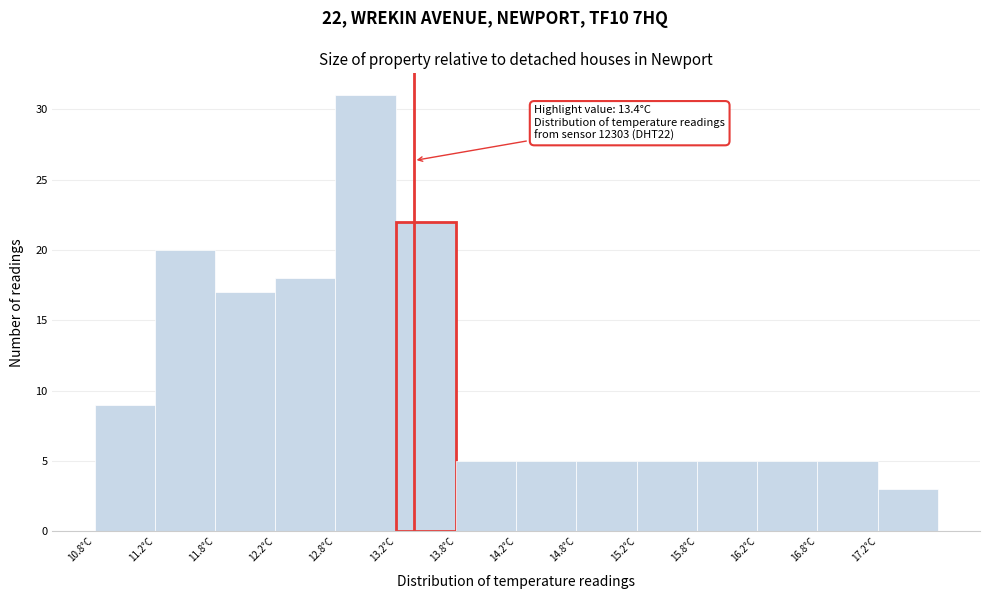

Over which range of the x-axis is the bar tallest?

12.75 to 13.25